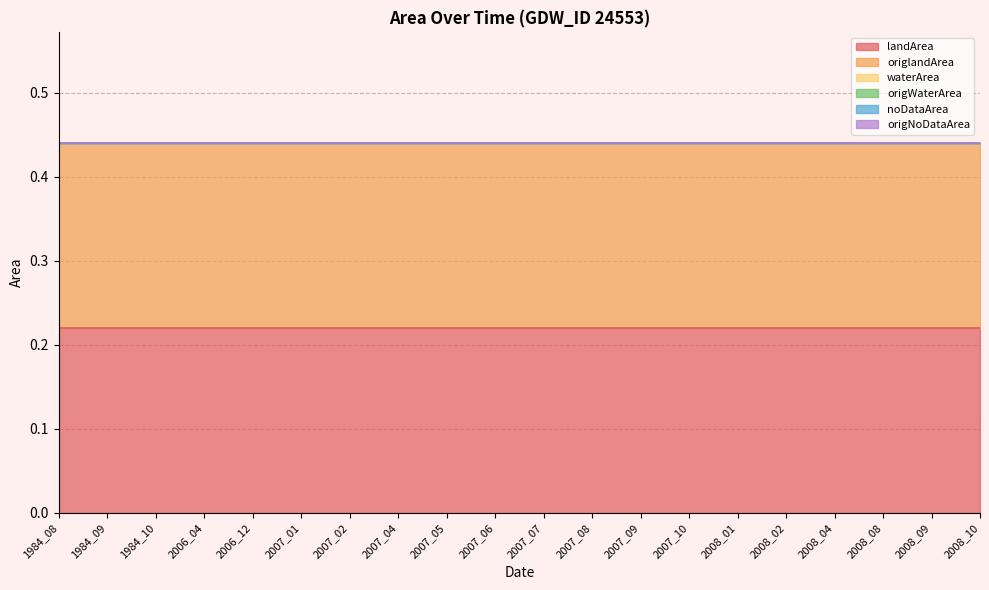

How many lines are shown in the chart?

6